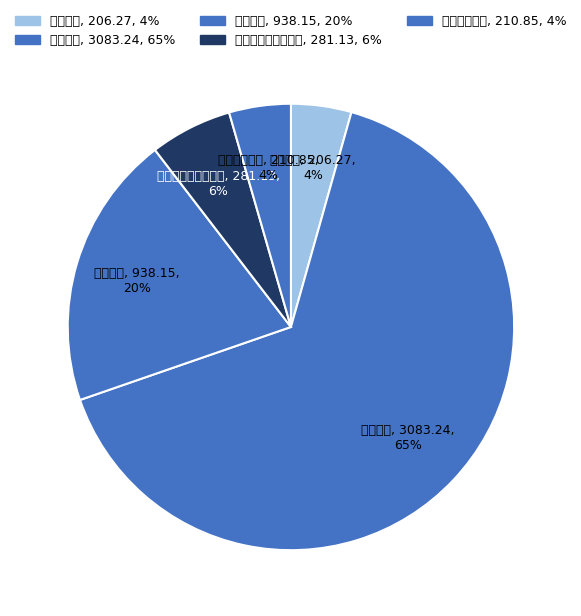

Which category has the biggest portion of the pie?

小学教育